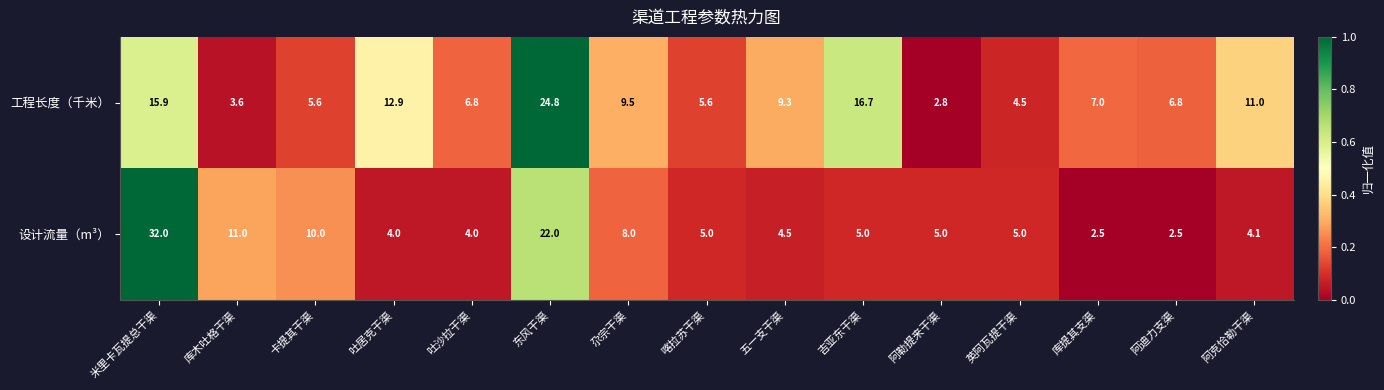

Reading right to left, extract all data points from this chart.

工程长度（千米）: 阿克恰勒干渠=11.0	阿迪力支渠=6.8	库提其支渠=7.0	英阿瓦提干渠=4.5	阿勒提来干渠=2.8	吉亚东干渠=16.7	五一支干渠=9.3	喀拉苏干渠=5.6	尕宗干渠=9.5	东风干渠=24.8	吐沙拉干渠=6.8	吐居克干渠=12.9	卡提其干渠=5.6	库木吐格干渠=3.6	米里卡瓦提总干渠=15.9
设计流量（m³）: 阿克恰勒干渠=4.1	阿迪力支渠=2.5	库提其支渠=2.5	英阿瓦提干渠=5.0	阿勒提来干渠=5.0	吉亚东干渠=5.0	五一支干渠=4.5	喀拉苏干渠=5.0	尕宗干渠=8.0	东风干渠=22.0	吐沙拉干渠=4.0	吐居克干渠=4.0	卡提其干渠=10.0	库木吐格干渠=11.0	米里卡瓦提总干渠=32.0